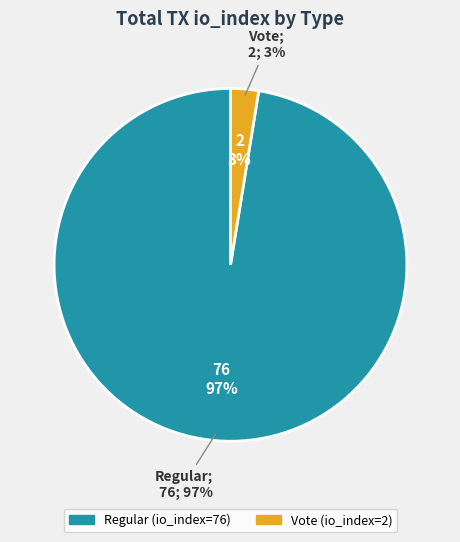

What percentage is the Regular (io_index=76) slice, to the nearest percent?

97%